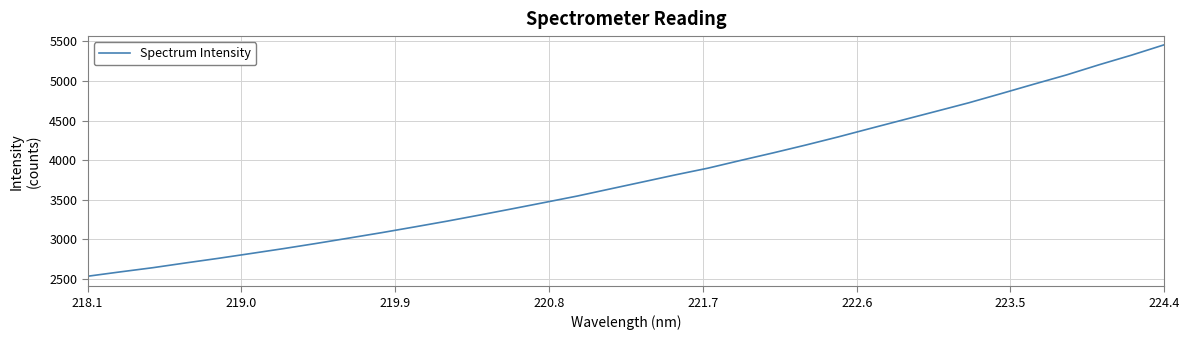

What is the greatest value displayed?

5457.3